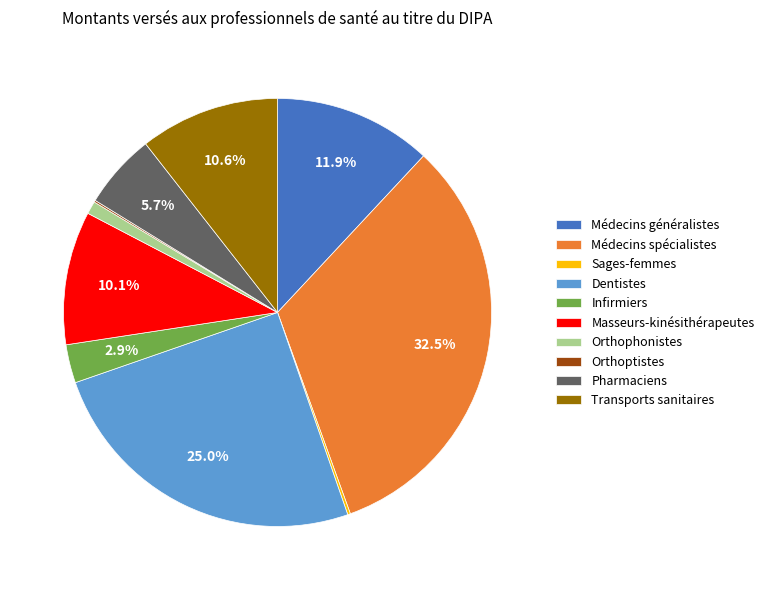

Which slice is the largest?

Médecins spécialistes